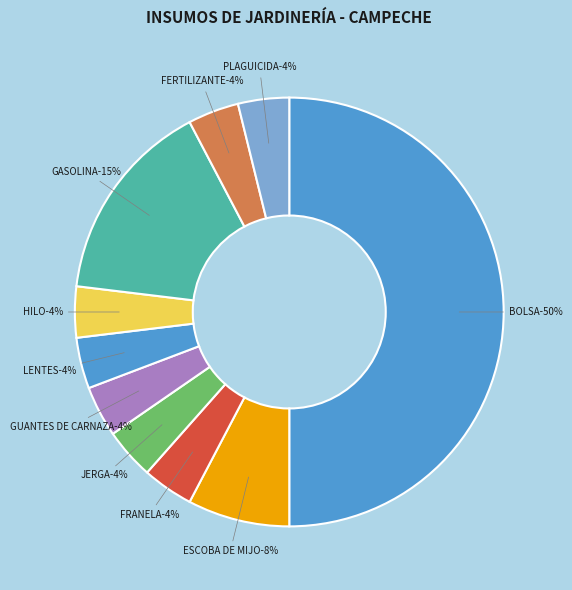

To the nearest percent, what percentage of the pie is ESCOBA DE MIJO?

8%